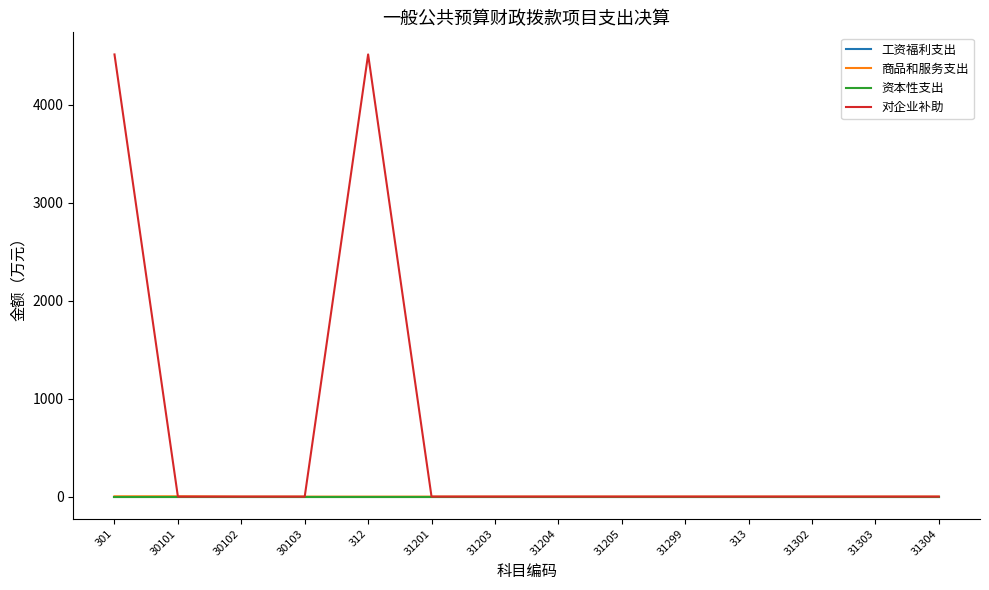

Reading left to right, what are all the values shown in this chart?

工资福利支出: 0.0	0.0	0.0	0.0	0.0	0.0	0.0	0.0	0.0	0.0	0.0	0.0	0.0	0.0
商品和服务支出: 3.2	3.2	0.0	0.0	0.0	0.0	0.0	0.0	0.0	0.0	0.0	0.0	0.0	0.0
资本性支出: 0.0	0.0	0.0	0.0	0.0	0.0	0.0	0.0	0.0	0.0	0.0	0.0	0.0	0.0
对企业补助: 4515.0	0.0	0.0	0.0	4515.0	0.0	0.0	0.0	0.0	0.0	0.0	0.0	0.0	0.0